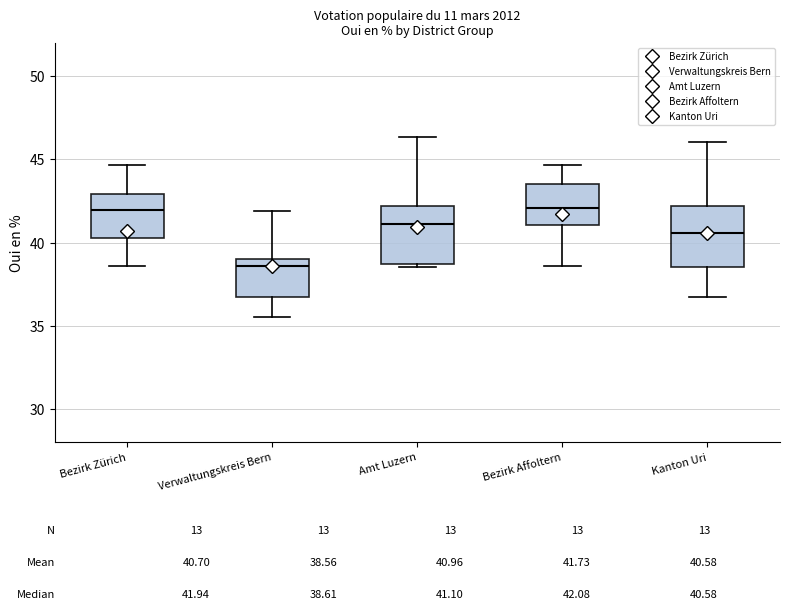

Which box has the lowest median line?

Verwaltungskreis Bern